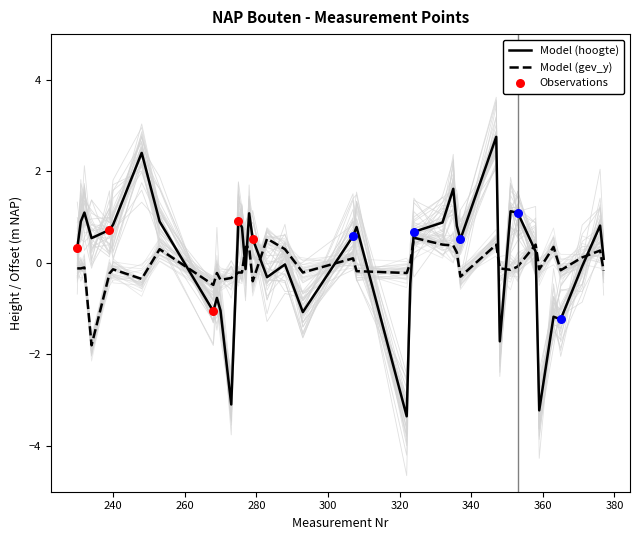

Which series contains the lowest Y value?

hoogte